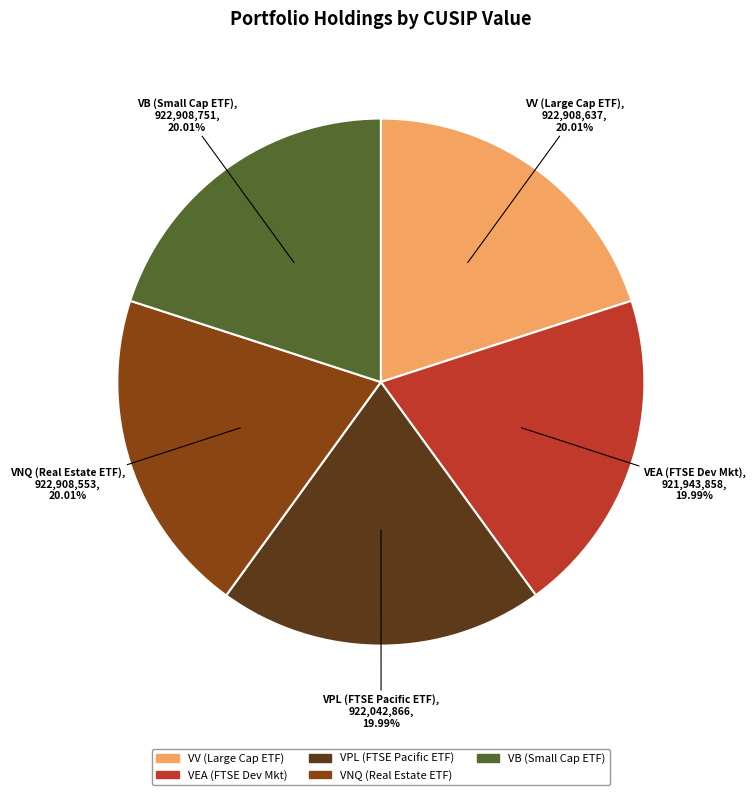

Is it true that VNQ (Real Estate ETF) is 20% of the pie?

True